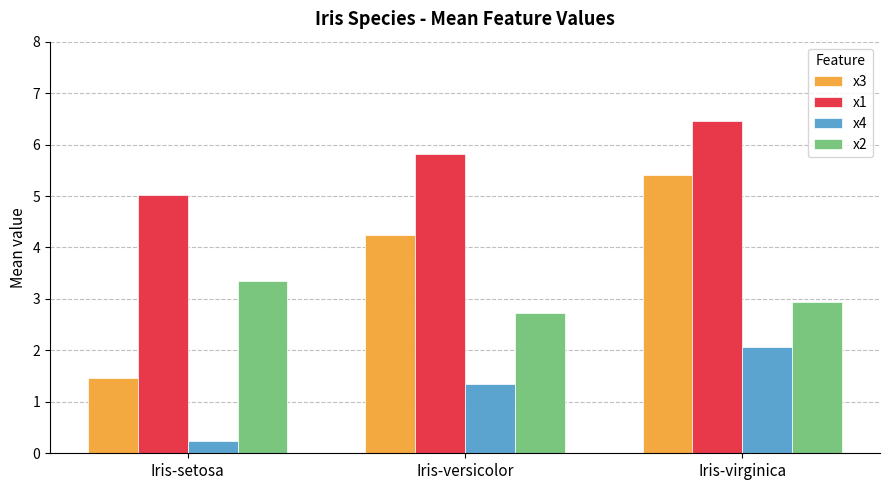

The x3 series shows 1.5 at Iris-setosa. True or false?

True